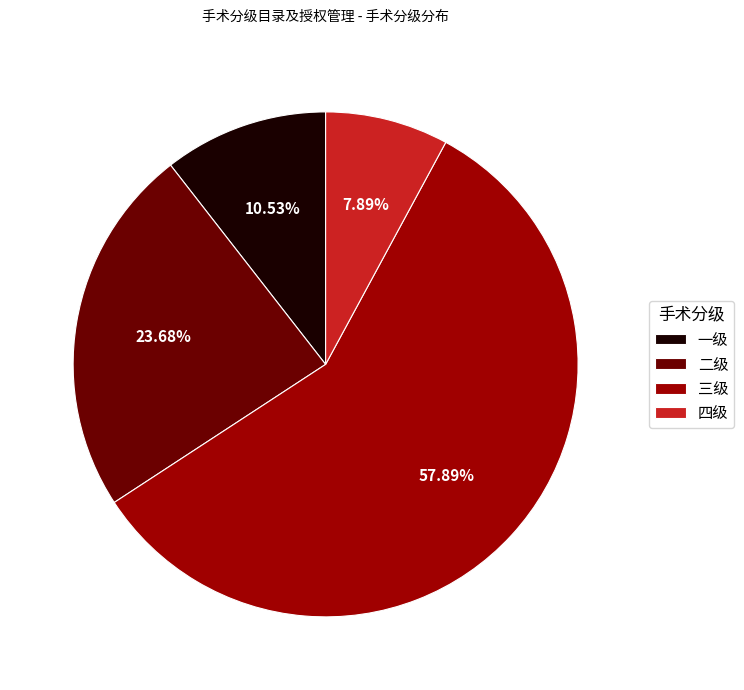

Which slice is the smallest?

四级